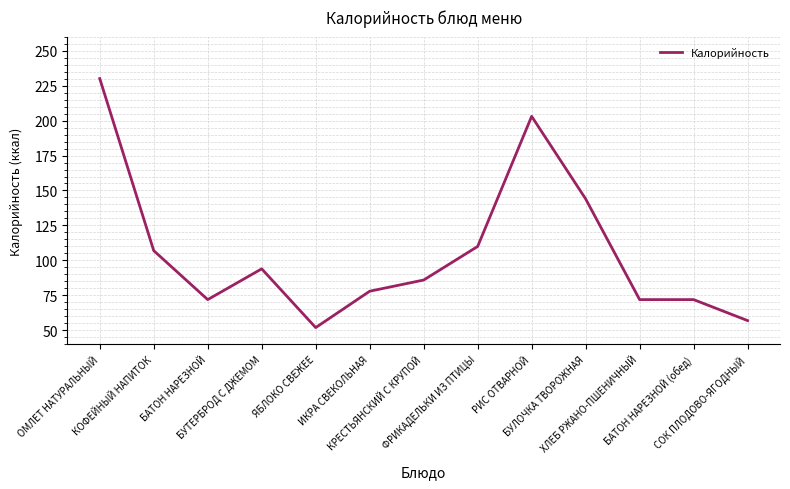

What is the maximum value shown in the chart?

230